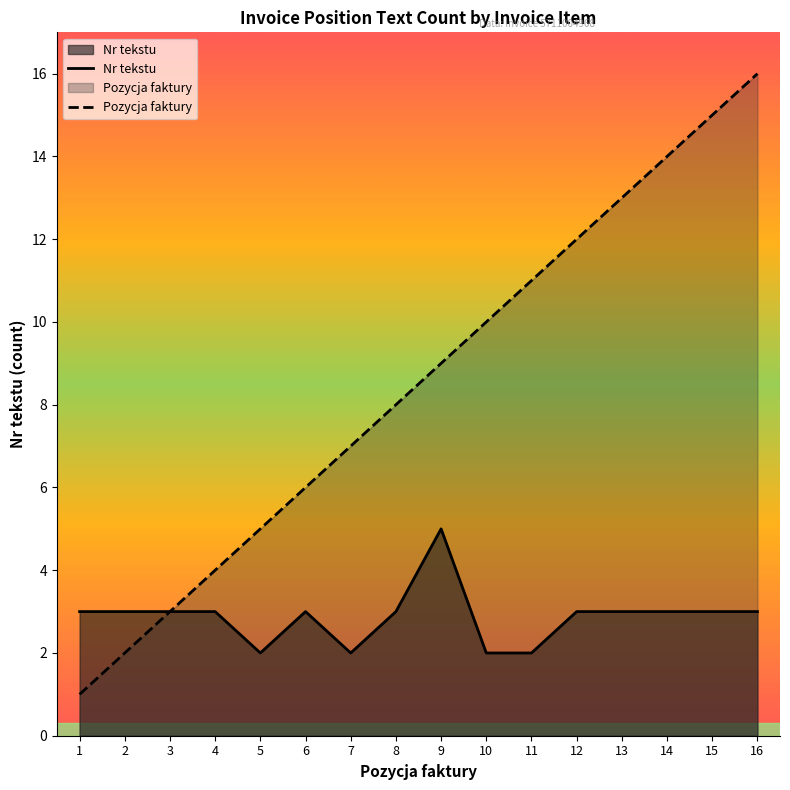

Rank the series by their average value, from highest to lowest.

Pozycja faktury, Nr tekstu